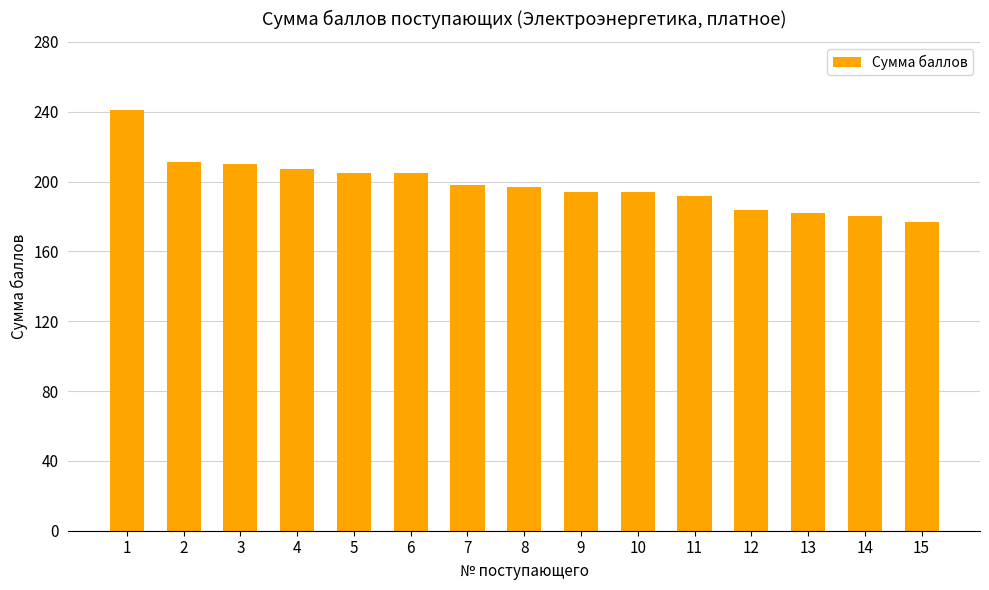

Read the value at 14.

180